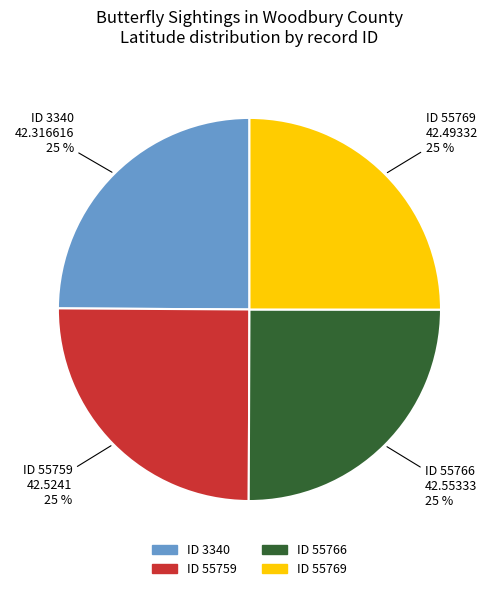

Is there a majority slice in this chart?

No